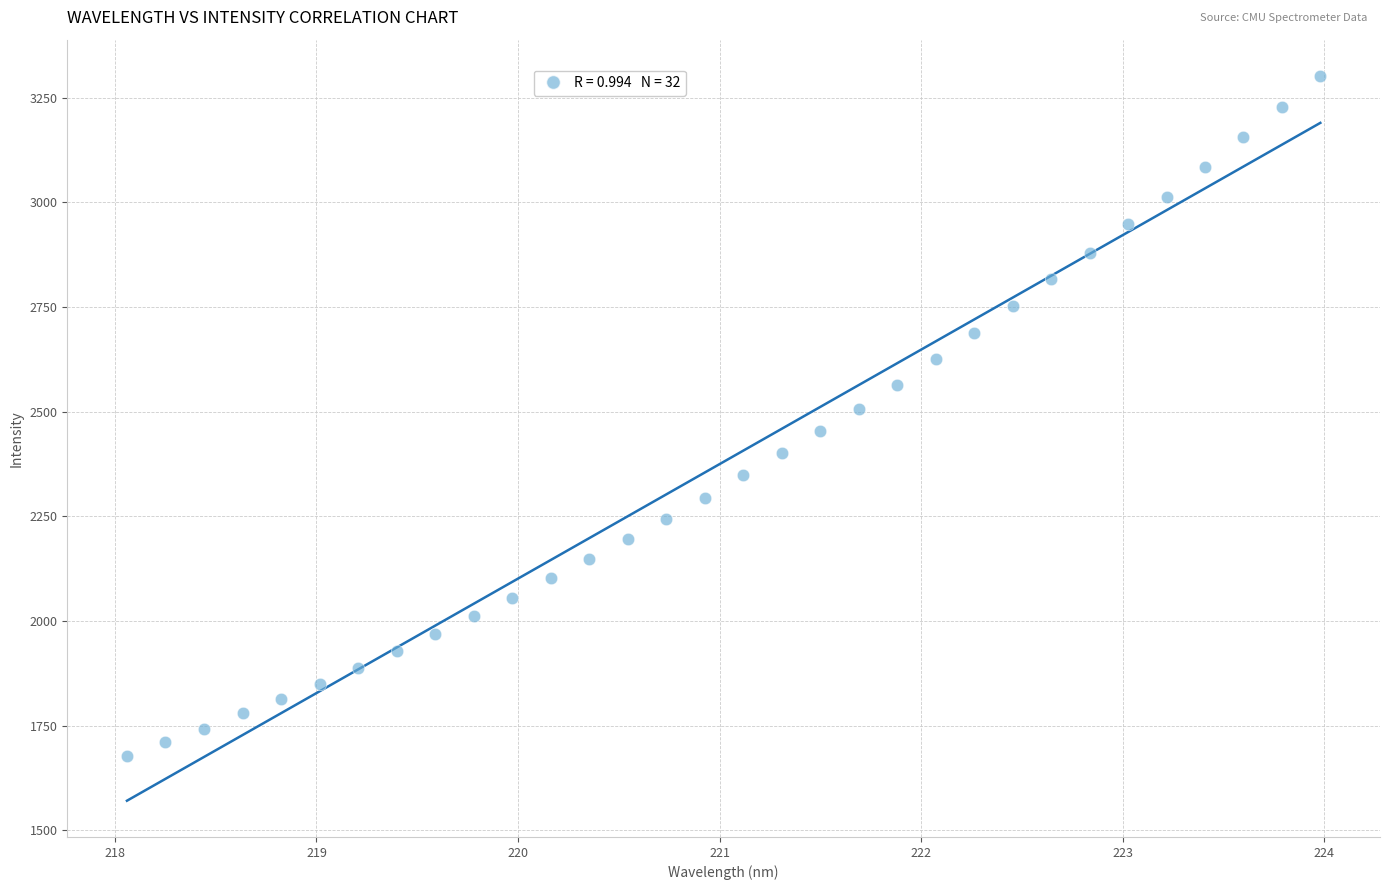

What is the range of Y values (max minus min)?

1624.1